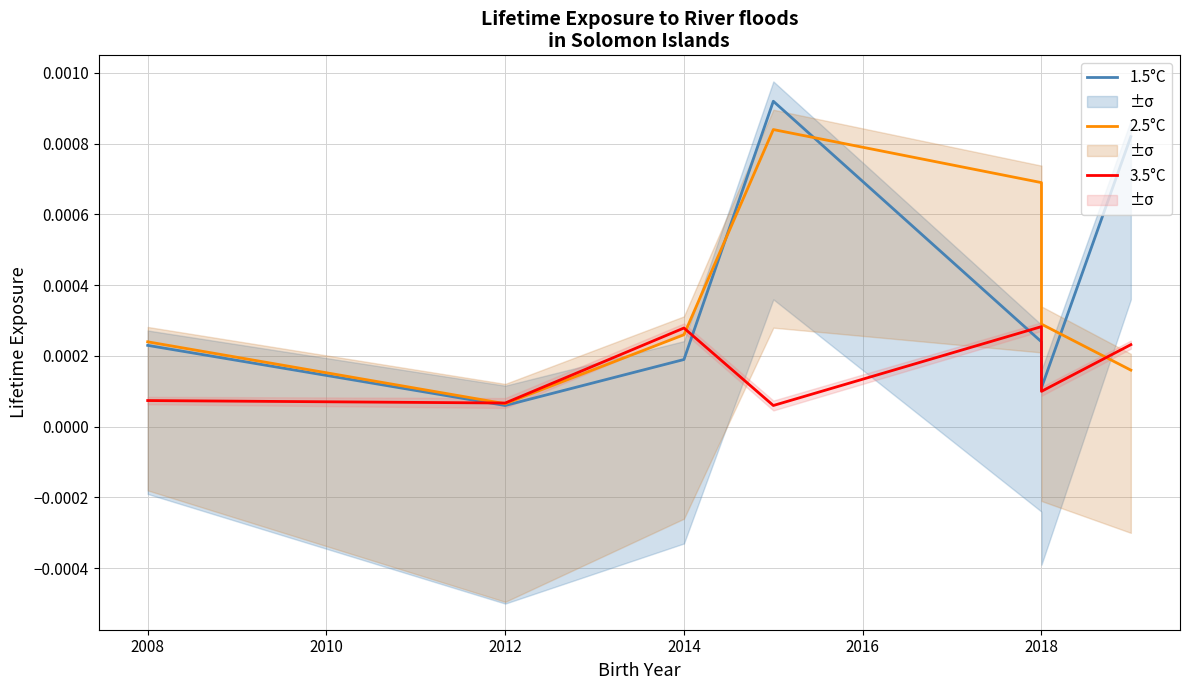

Between 2010 and 2012, which series saw the biggest shift?

1.5°C